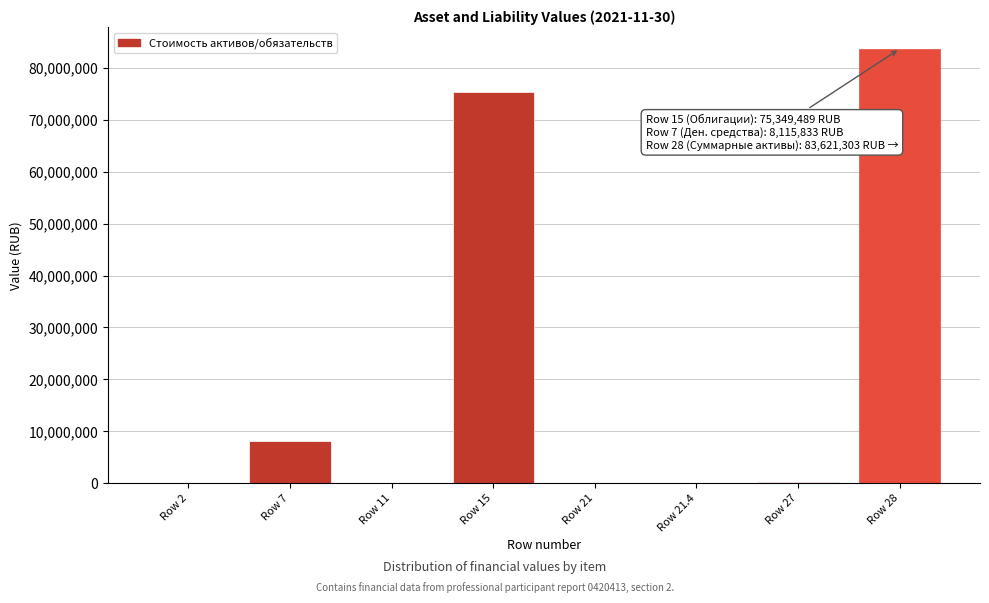

What is the change in value from Row 7 to Row 15?

+67233655.6